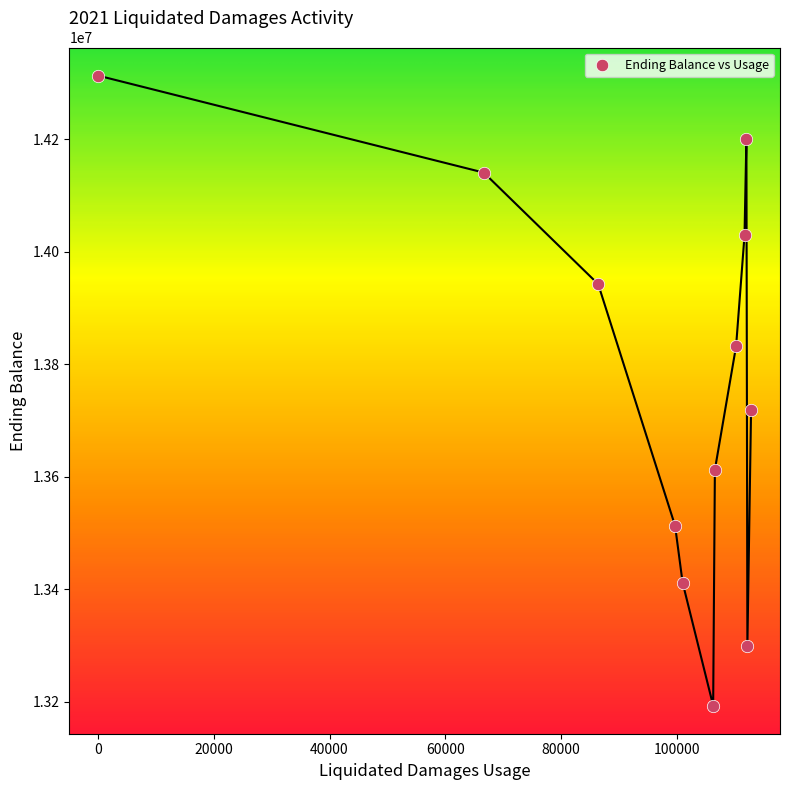

What is the average Y value?

13767599.8